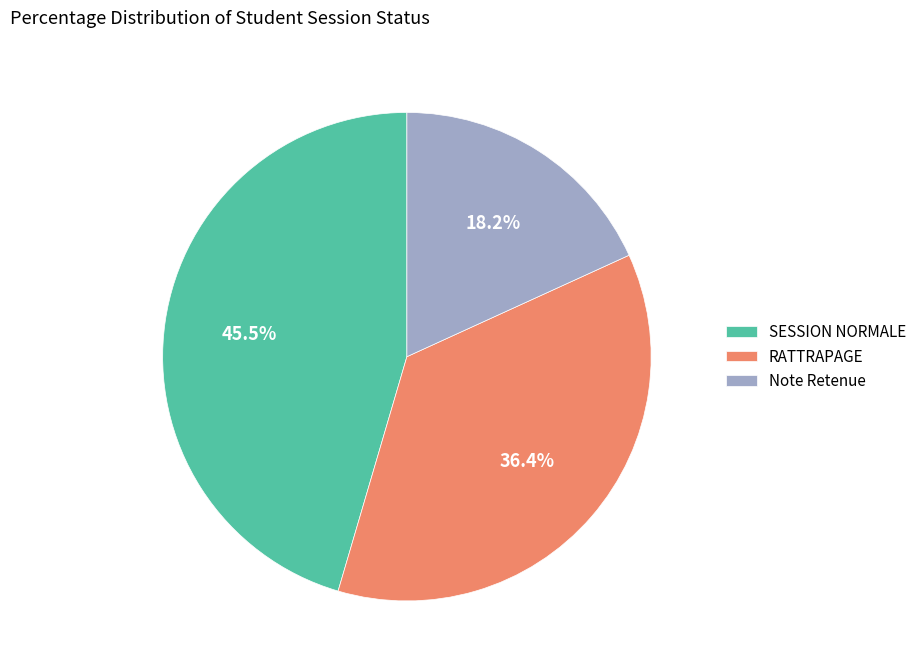

Is there any slice that represents more than half of the pie?

No